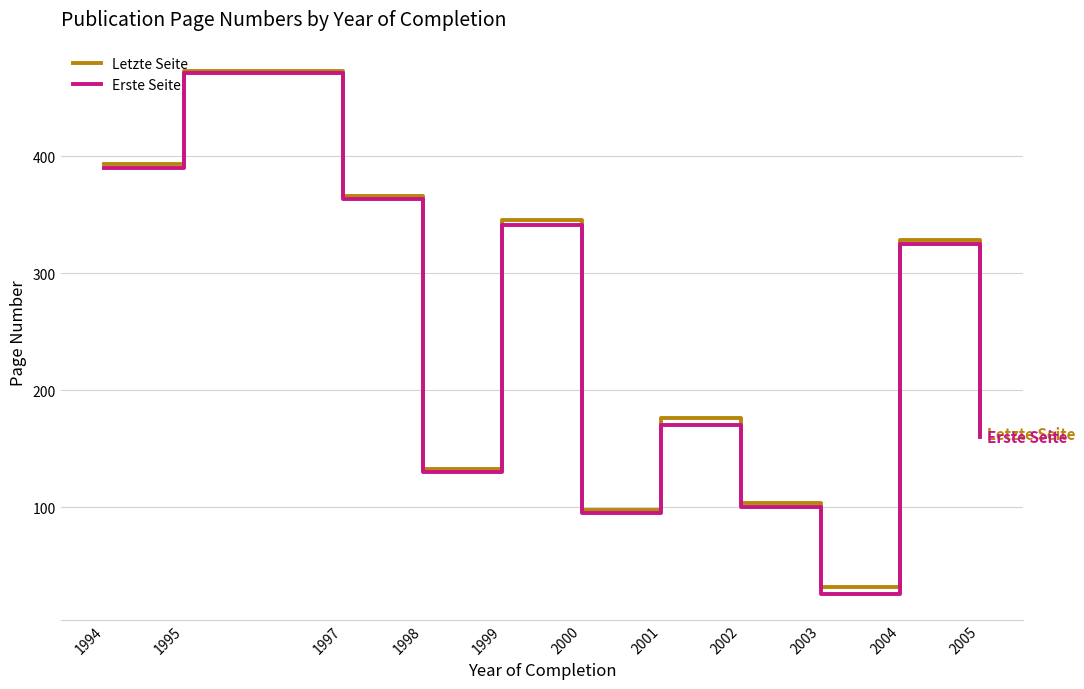

Count the number of data series in this chart.

2